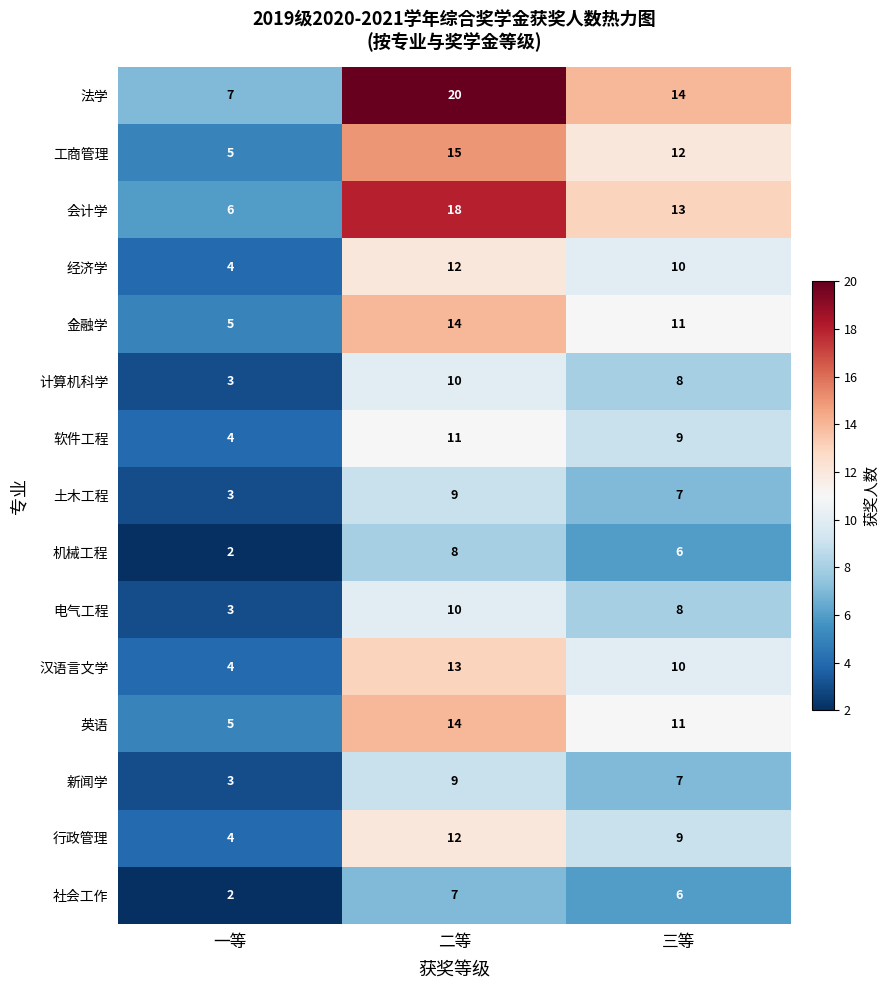

Count the 电气工程 values in the range 3 to 10.

3